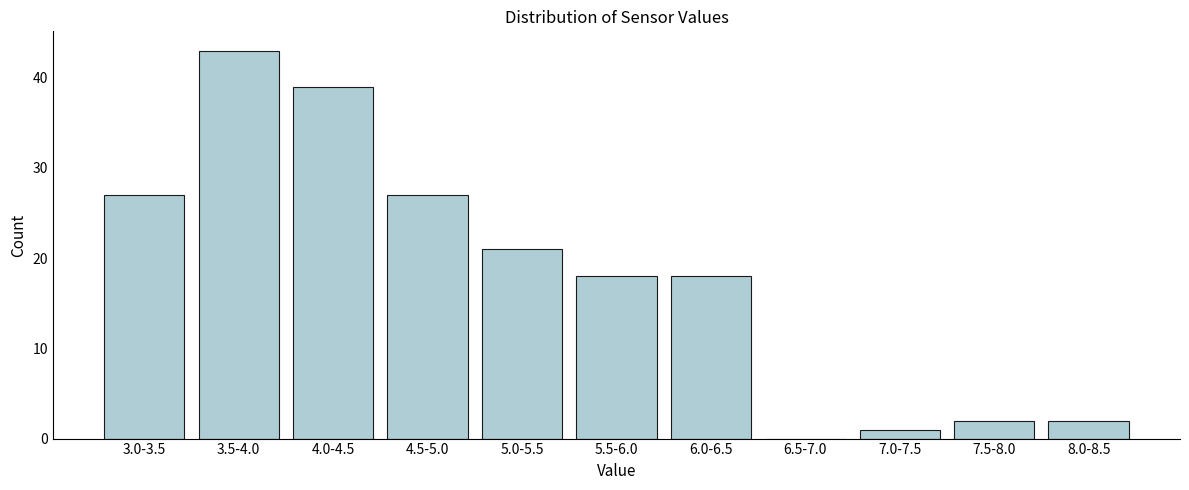

Reading right to left, list all the values displayed in this chart.

8.0-8.5=2	7.5-8.0=2	7.0-7.5=1	6.5-7.0=0	6.0-6.5=18	5.5-6.0=18	5.0-5.5=21	4.5-5.0=27	4.0-4.5=39	3.5-4.0=43	3.0-3.5=27